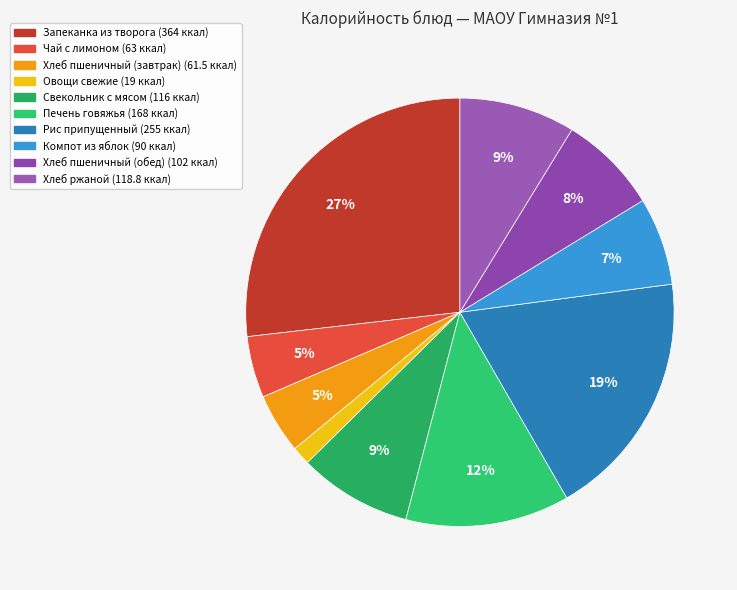

Does Рис припущенный represent more than half of the total?

No